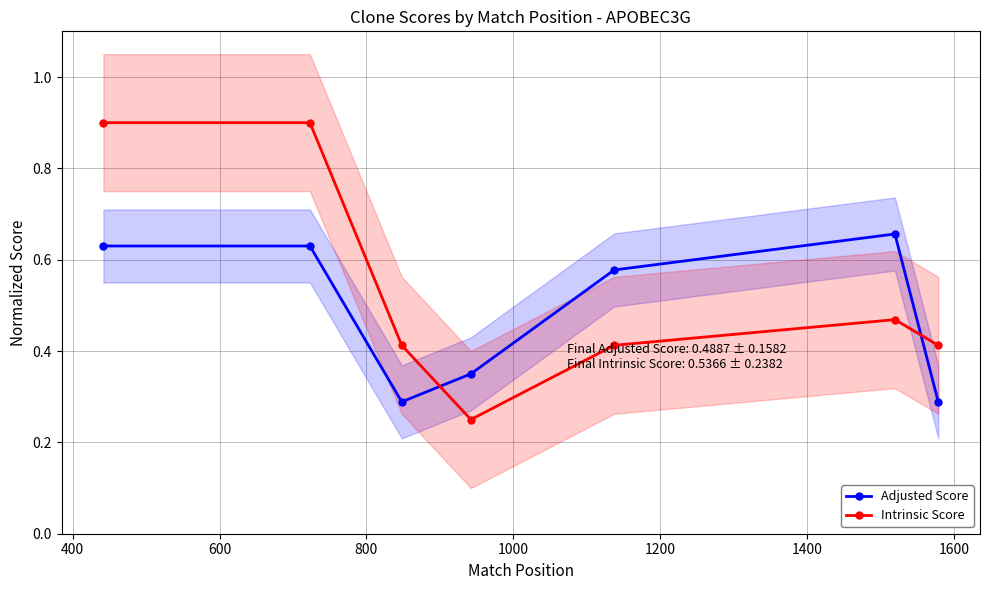

In Adjusted Score, how many points are lower than both neighbors (excluding endpoints)?

1